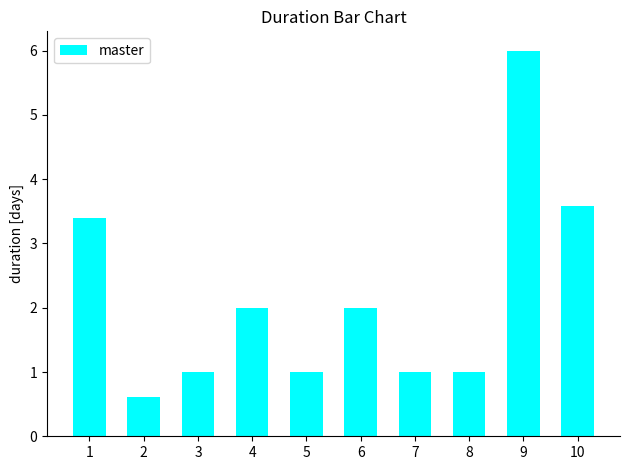

Count the number of categories in the chart.

10